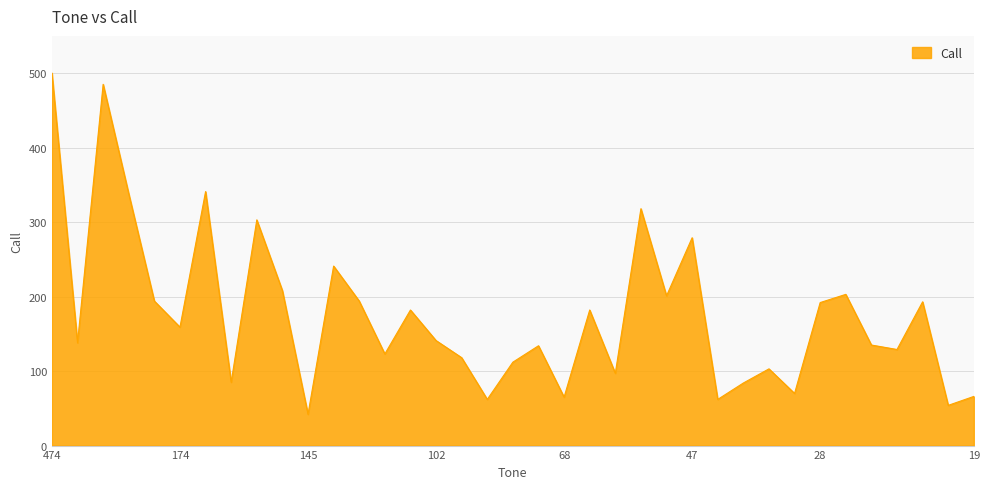

What is the difference between the maximum and minimum values?

458